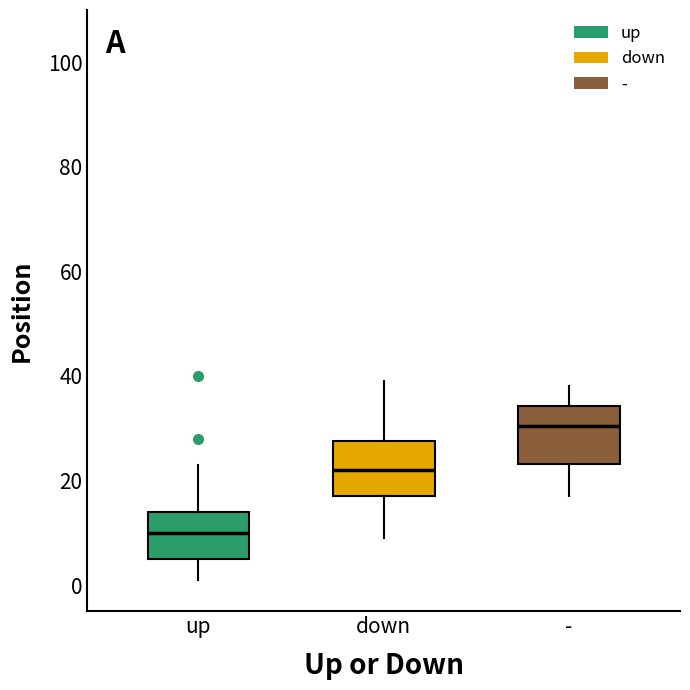

Reading left to right, transcribe this box plot: for each box, give where its median line is, the range the box spans, and where its two whiskers end, as read against the y-axis. The values are not printed on the chart, so give them approximately, as read against the axis.

up: median 10, box 6 to 14, whiskers 2 to 24
down: median 22, box 18 to 28, whiskers 10 to 40
-: median 30, box 24 to 34, whiskers 18 to 38